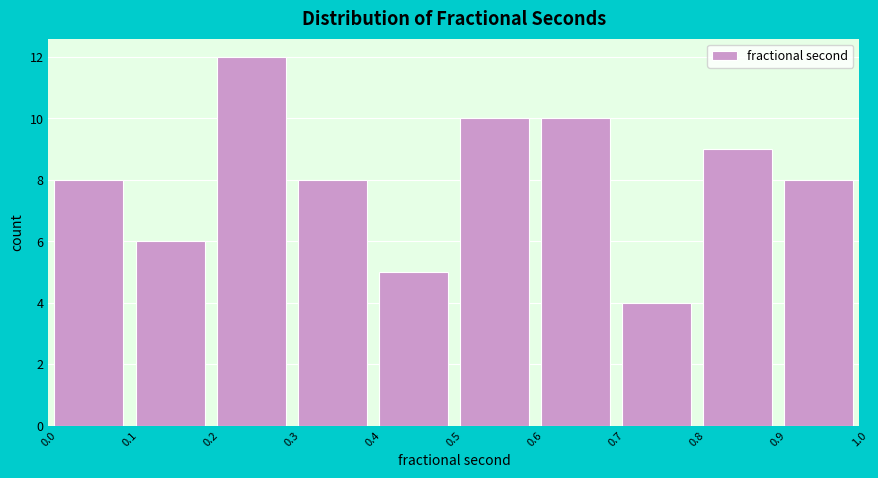

What is the height of the bar covering 0.6 to 0.7 on the x-axis? The values are not printed on the chart, so give them approximately, as read against the axis.

10